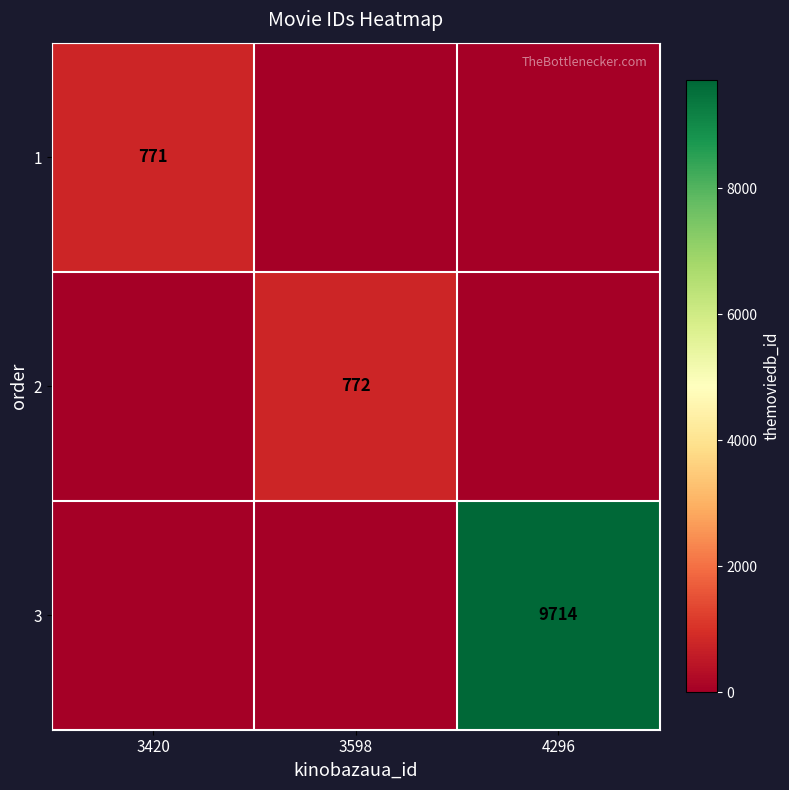

The 2 series shows 1219 at 3598. True or false?

False